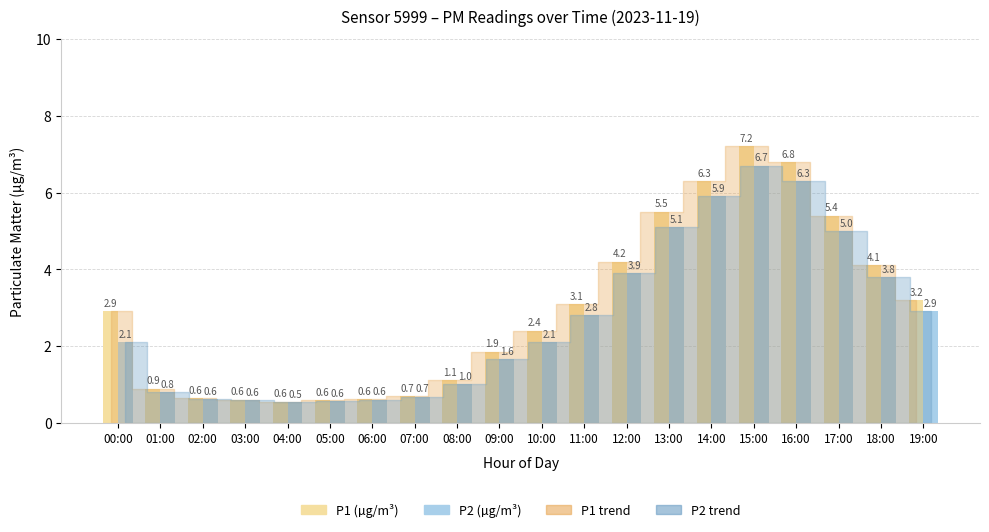

How many series are shown in this chart?

2